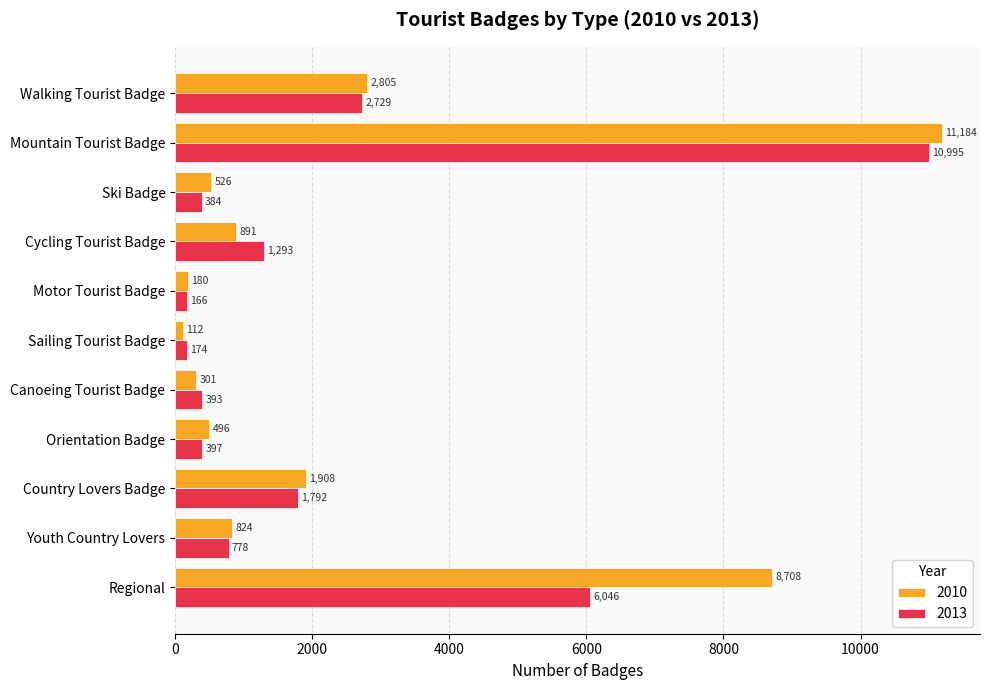

What value does the 2013 series have at Walking Tourist Badge, to the nearest 100?

2700